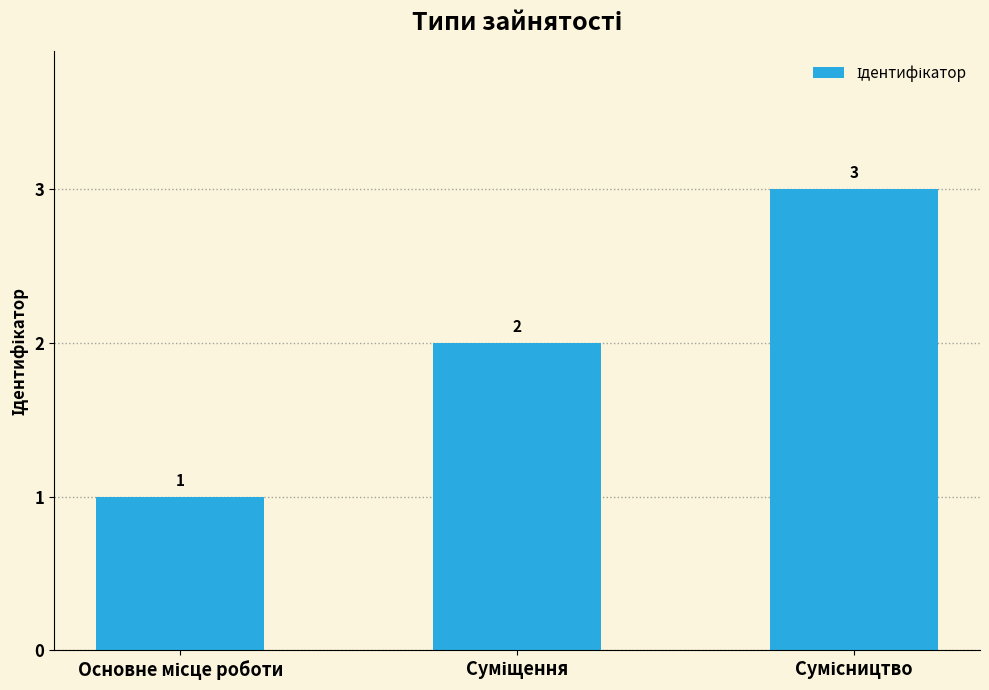

How many distinct data groups are displayed?

1